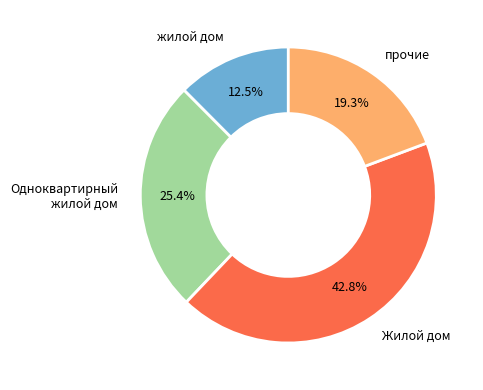

Between Жилой дом and Одноквартирный жилой дом, which is larger?

Жилой дом